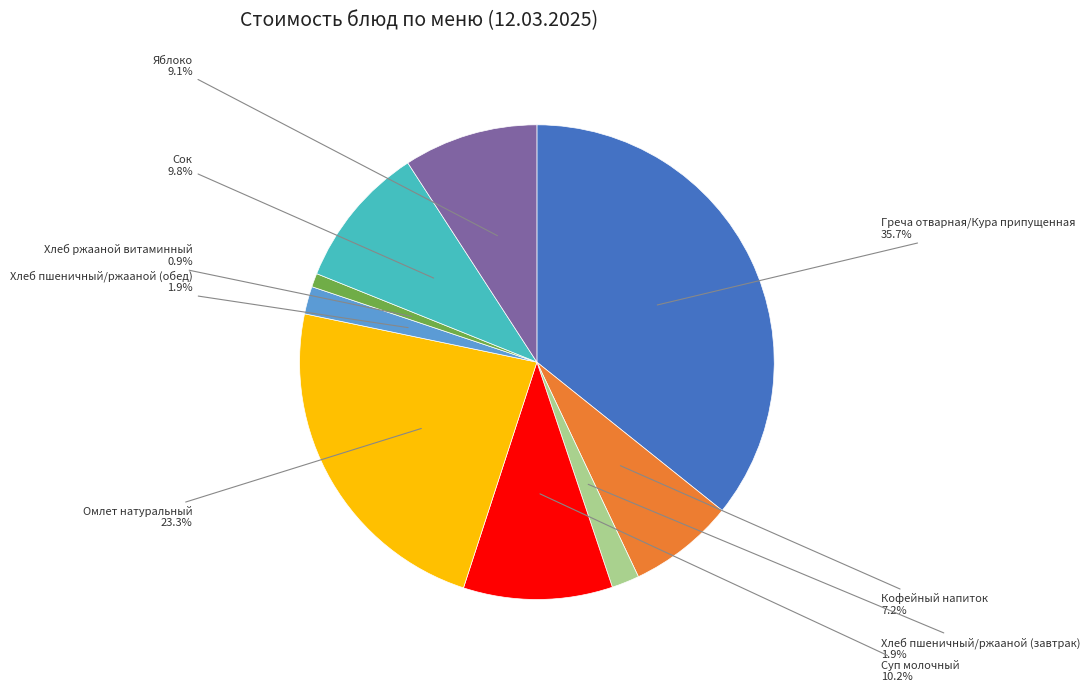

Does any single category account for the majority?

No